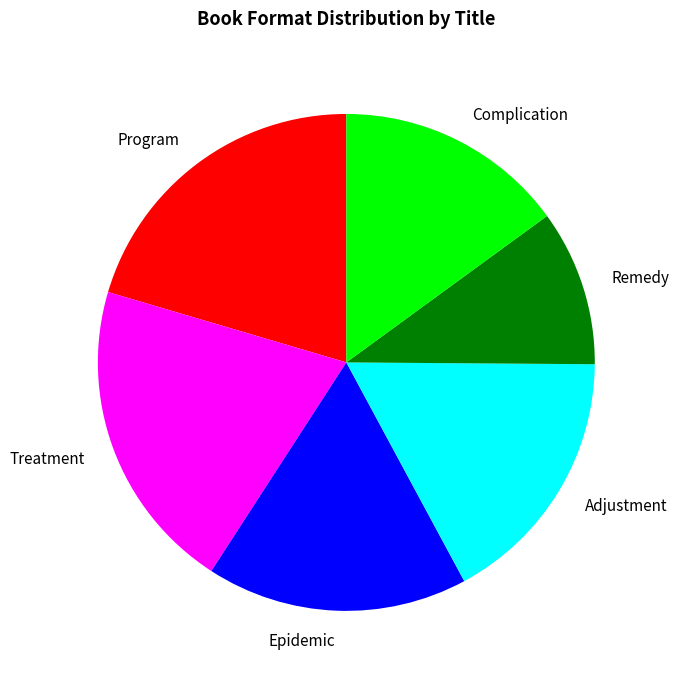

Combined, do Remedy and Treatment account for over 50%?

No